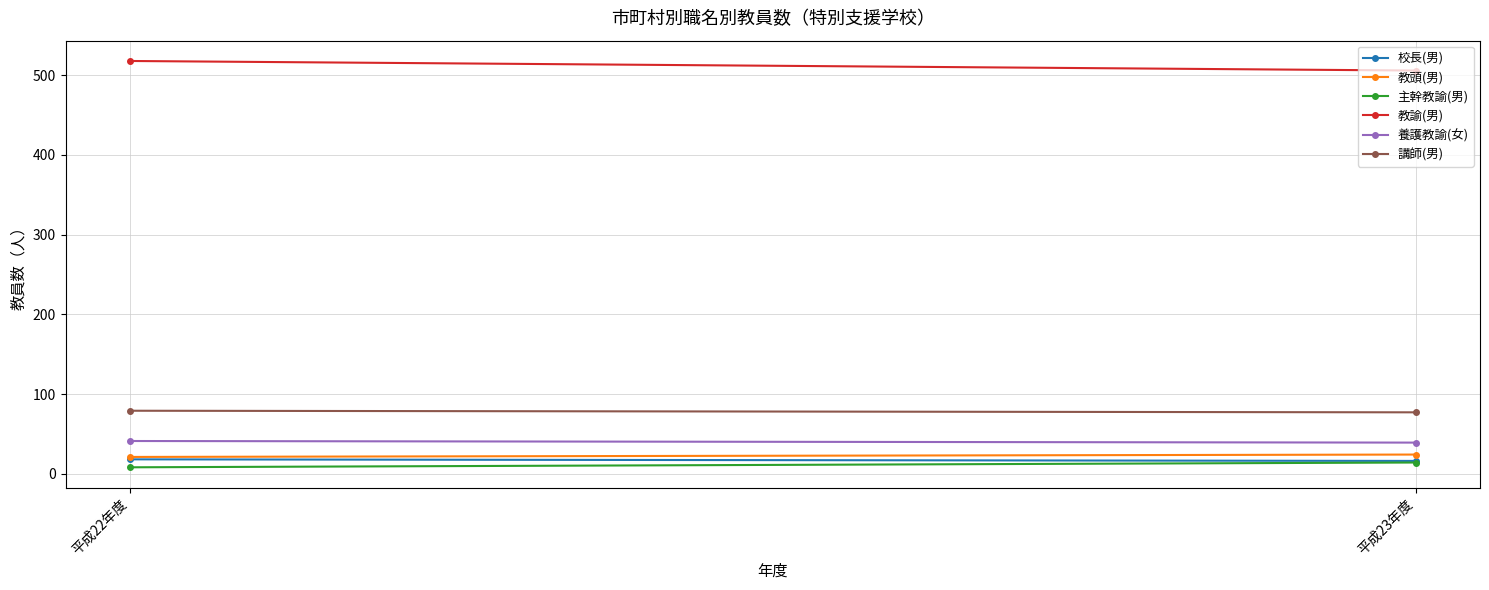

What is the greatest value displayed?

518